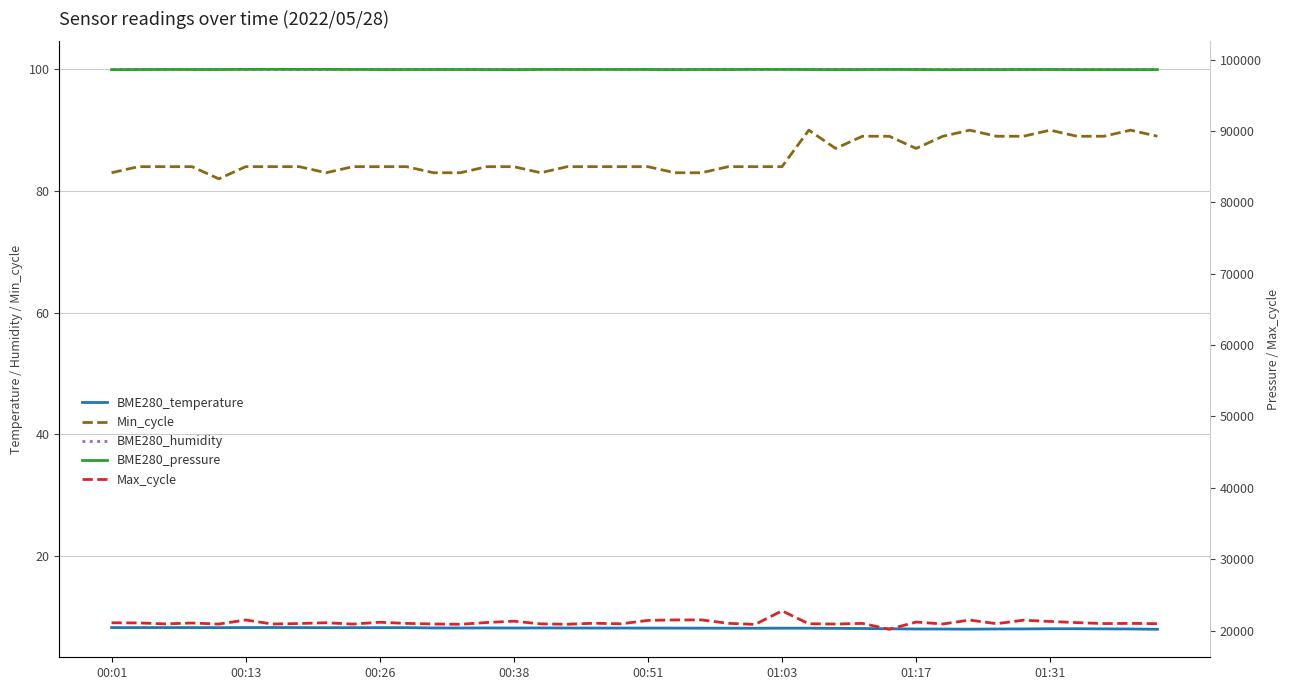

Which series has the largest total across all categories?

BME280_pressure